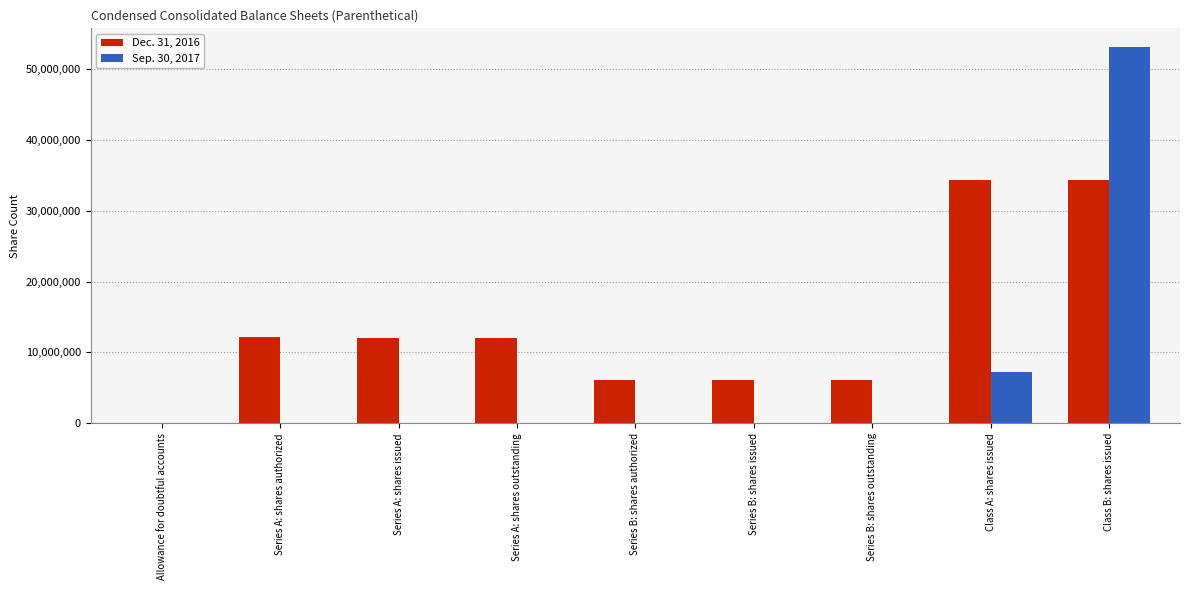

Does the chart contain stacked bars?

No